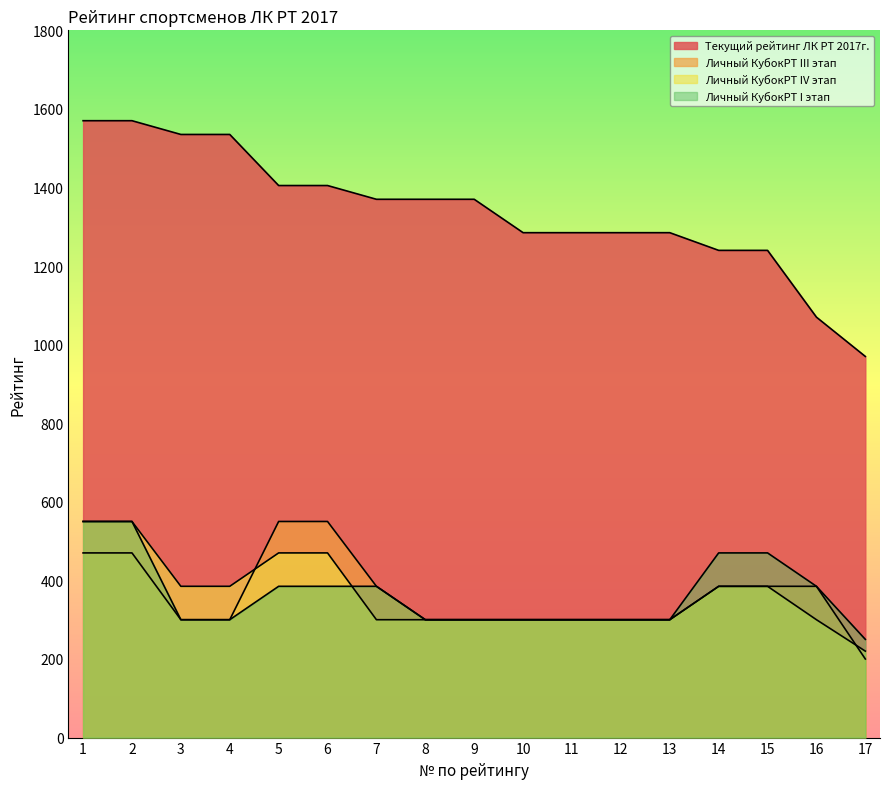

Does the chart display data point markers on the line(s)?

No